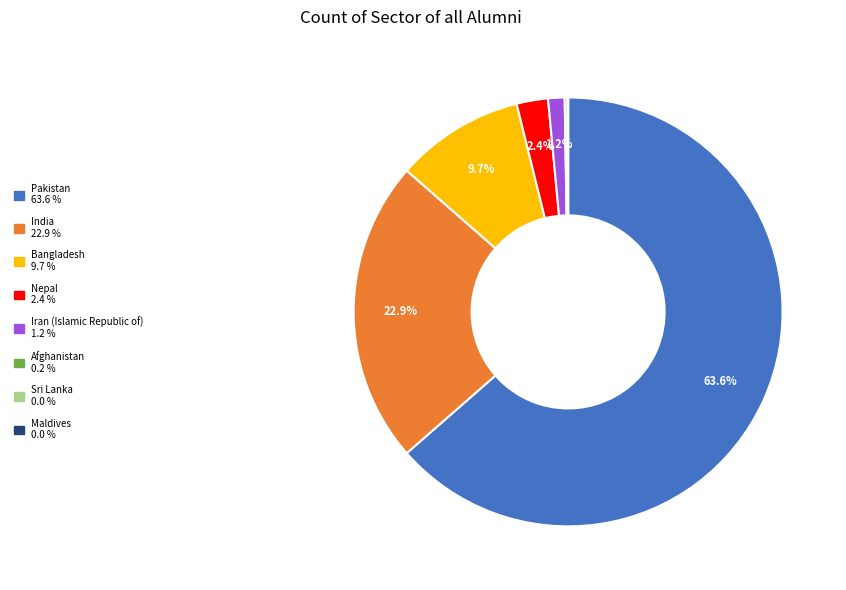

True or false: Iran (Islamic Republic of) accounts for 8% of the total.

False